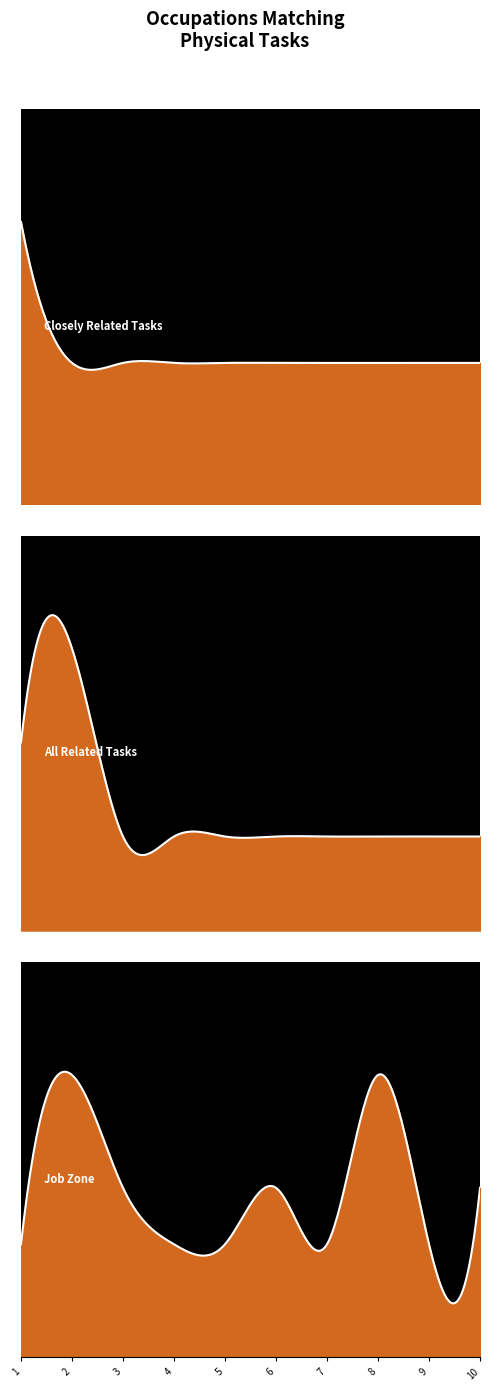

True or false: All Related Tasks and Job Zone cross at least once.

False